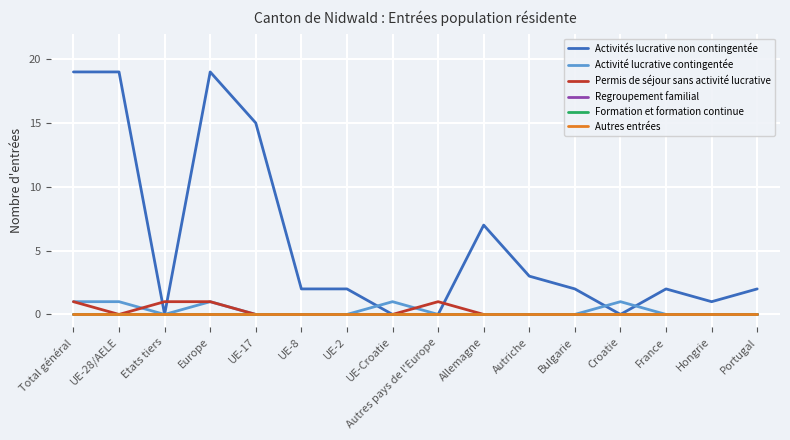

Which category has the highest value in the Permis de séjour sans activité lucrative series?

Total général